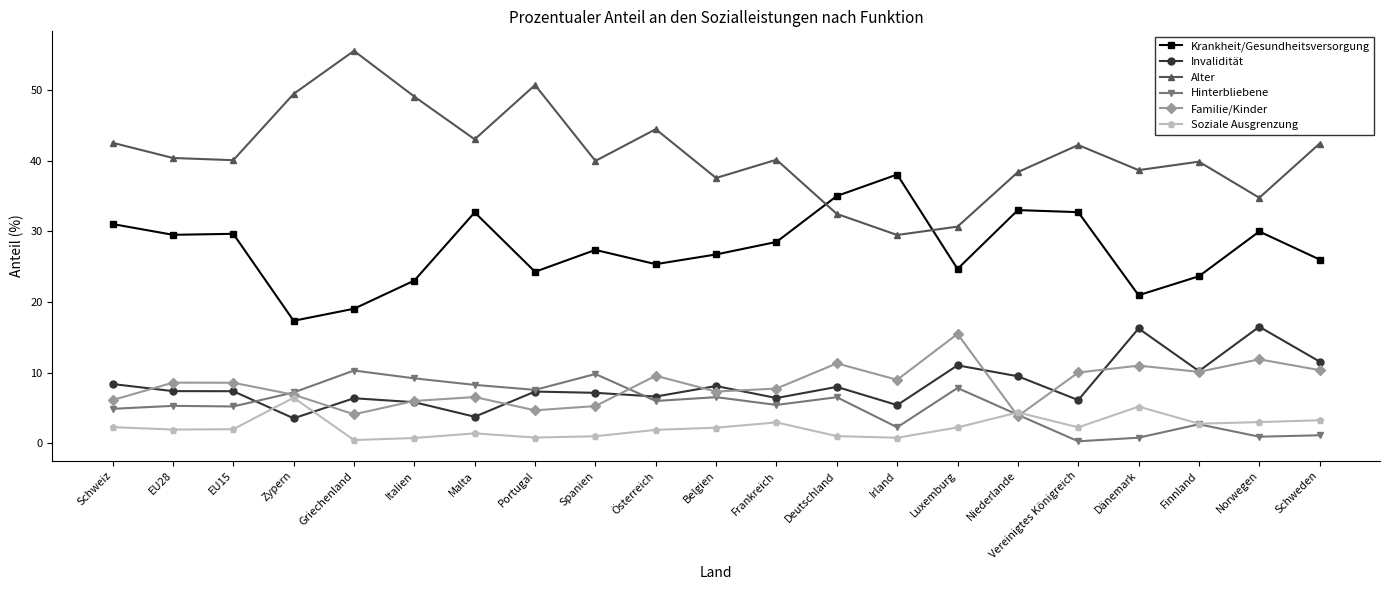

What is the total value across all series at Finnland?

89.4